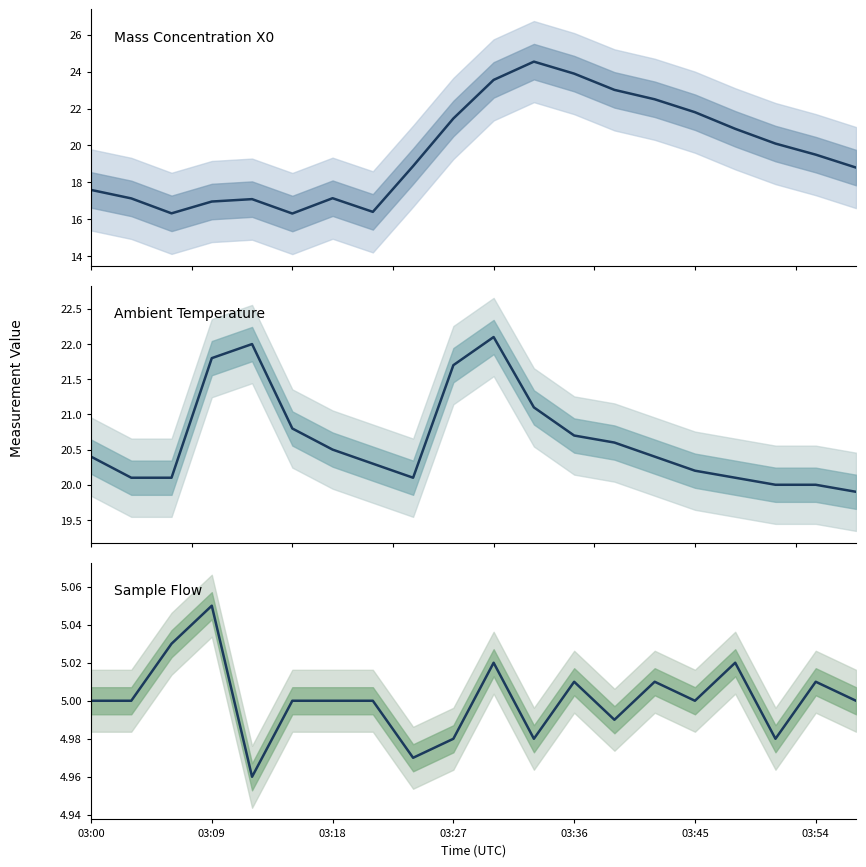

Is the value of Ambient Temperature at 18 greater than the value of Sample Flow at 03:45?

Yes